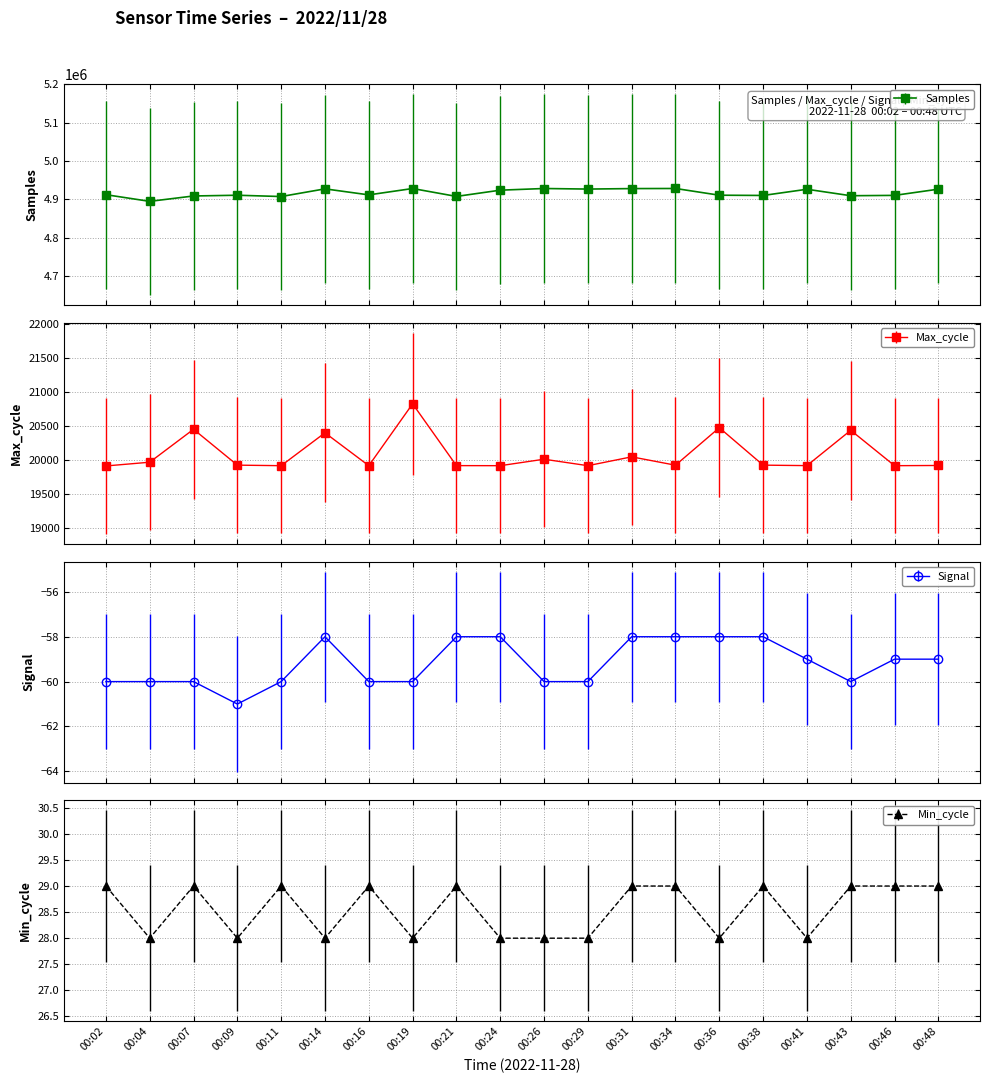

True or false: Min_cycle has a value of 28 at 00:24.

True